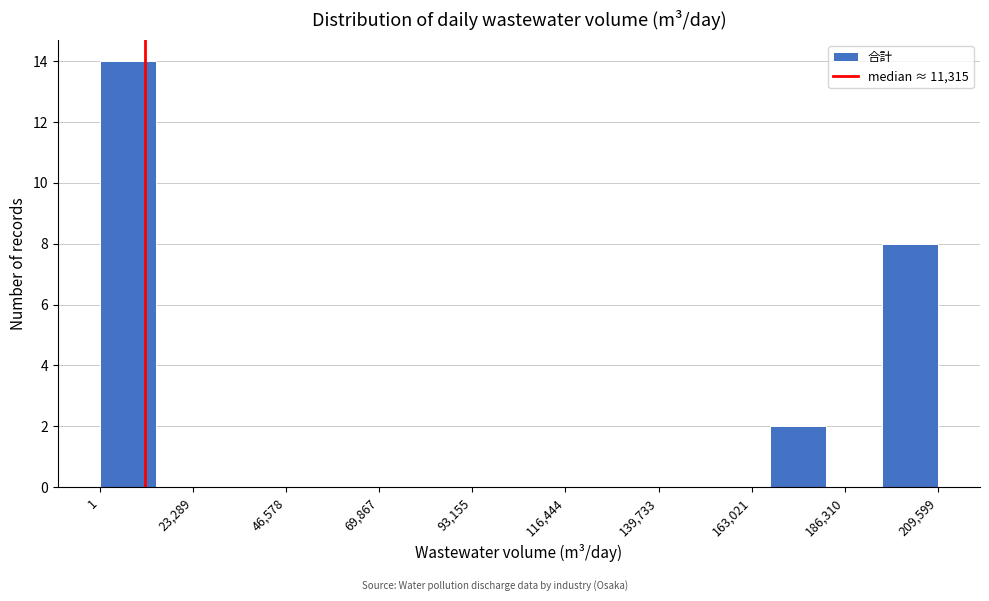

Around what value on the x-axis is the tallest bar? Give the approximate position of its centre, as read against the axis.

5000